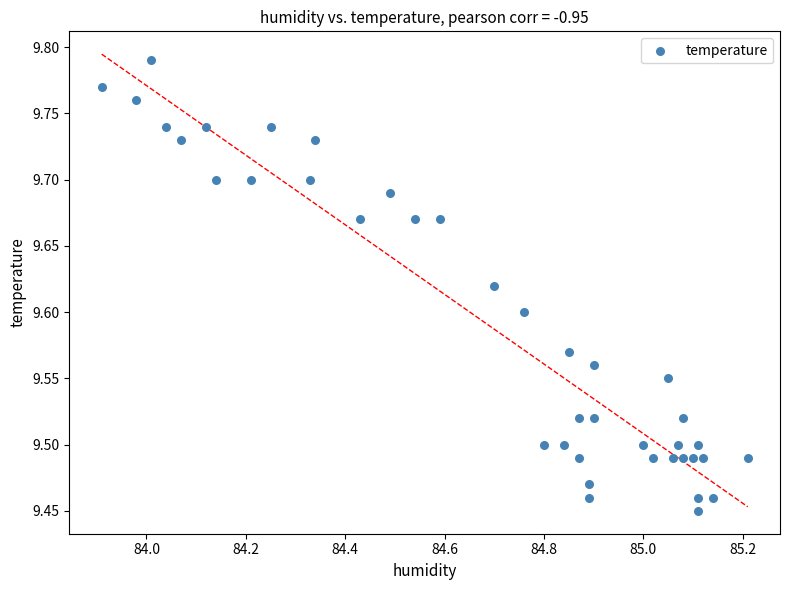

What is the range of X values (max minus min)?

1.3